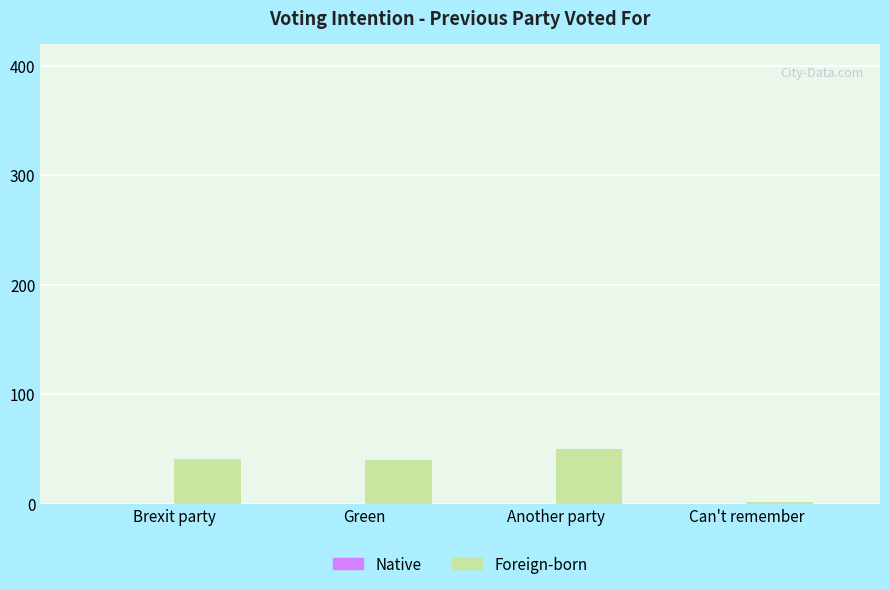

What is the label of the 2nd bar from the right?

Another party